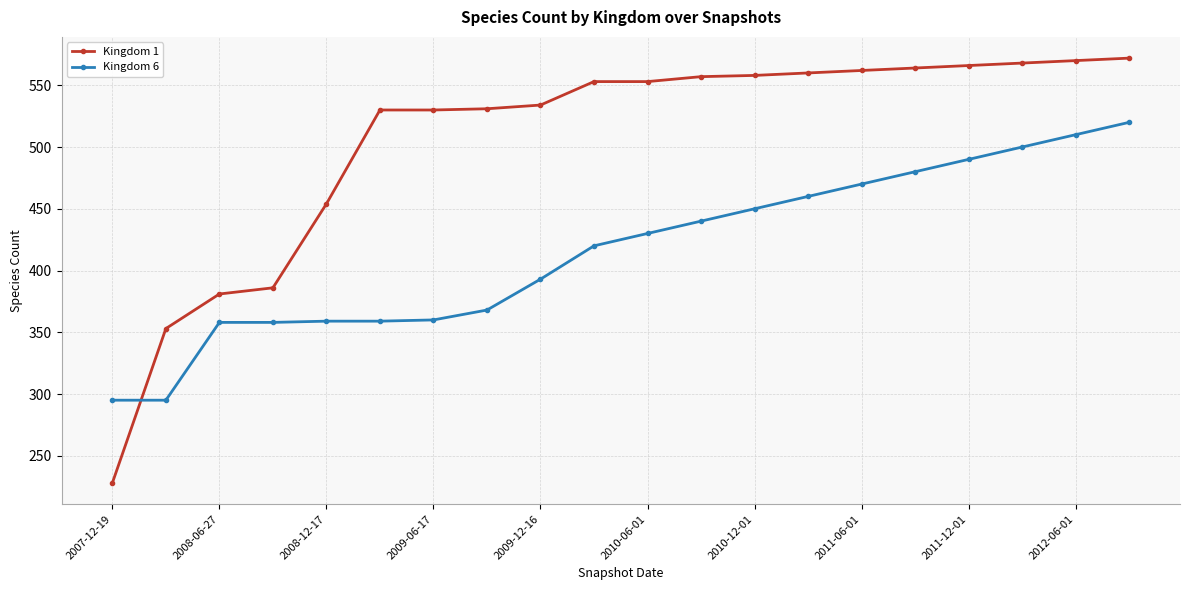

What is the value of the Kingdom 1 point at the 19th from the left?

570